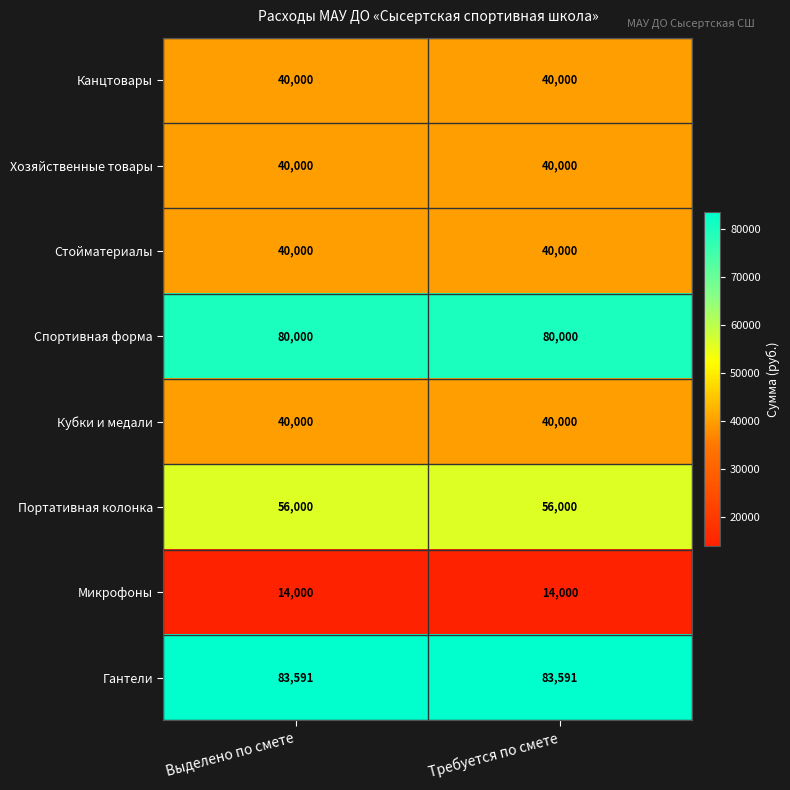

At how many categories does at least one series exceed 28543?

2